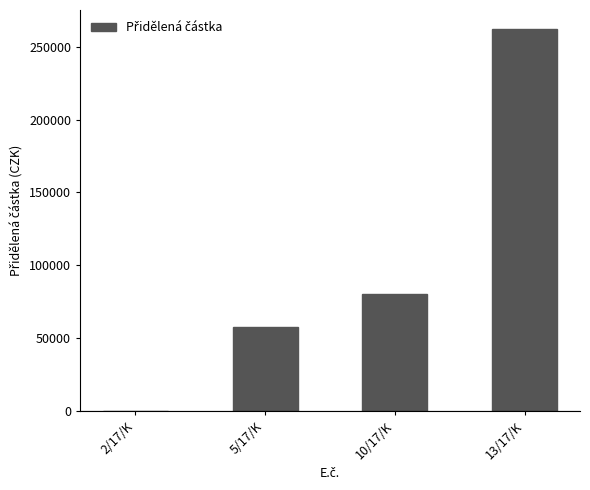

At which label is the value closest to 131100?

10/17/K